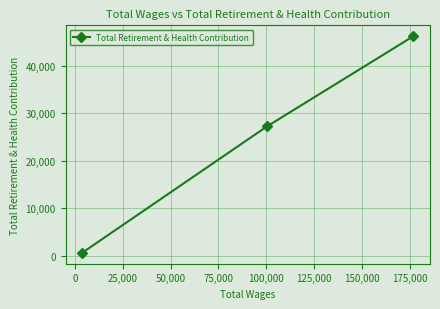

What is the sum of all values?

74040